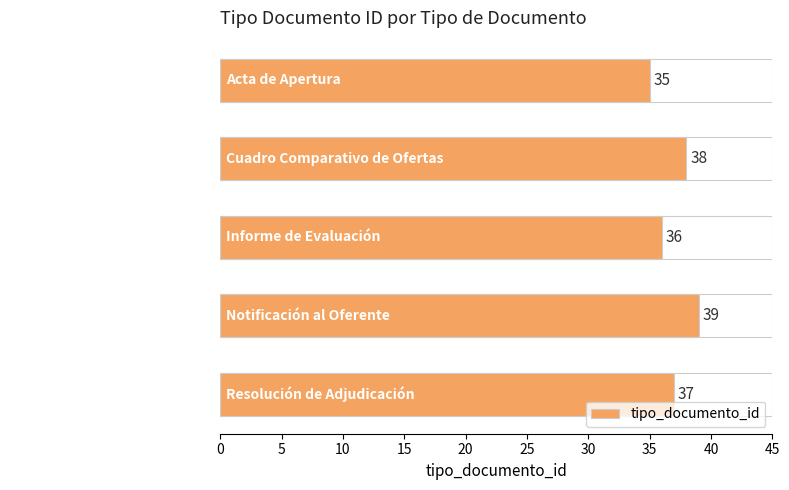

Count the number of categories in the chart.

5